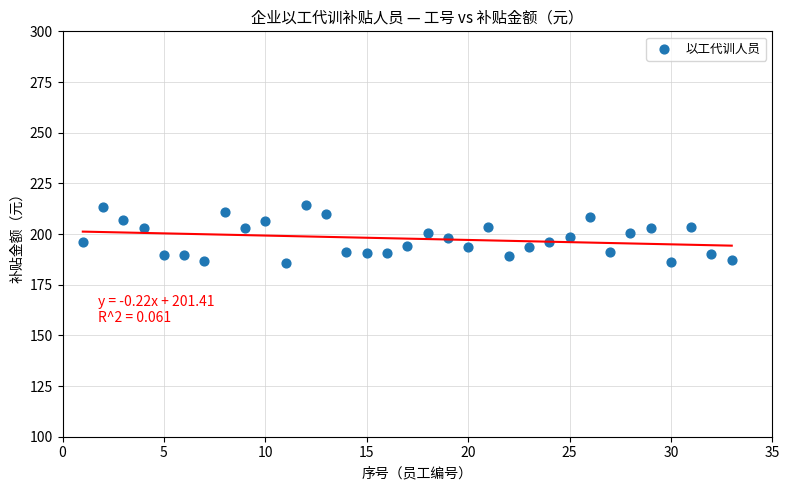

What is the range of X values (max minus min)?

32.0